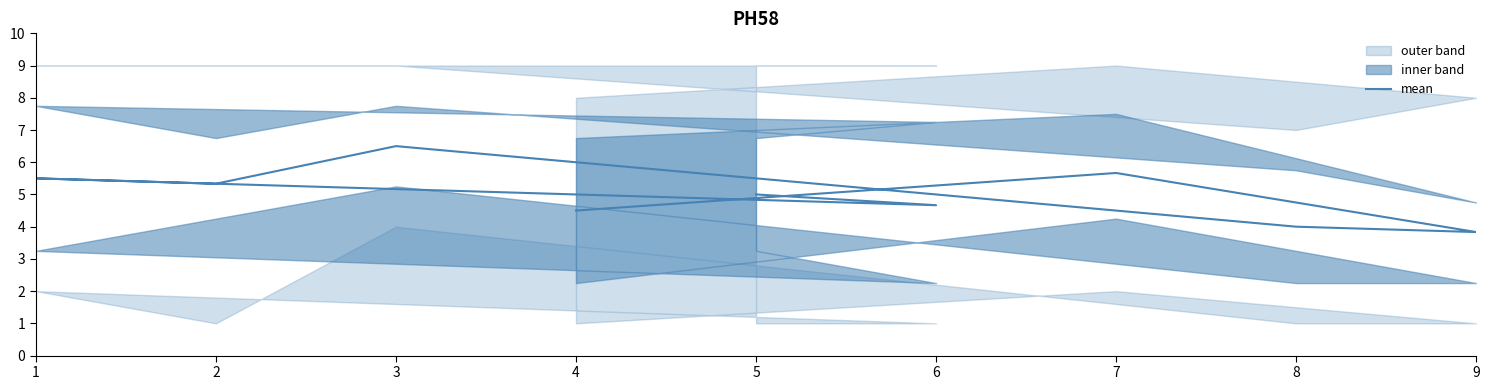

Reading right to left, extract all data points from this chart.

4.5	5.7	3.8	4.0	6.5	5.3	5.5	4.7	5.0